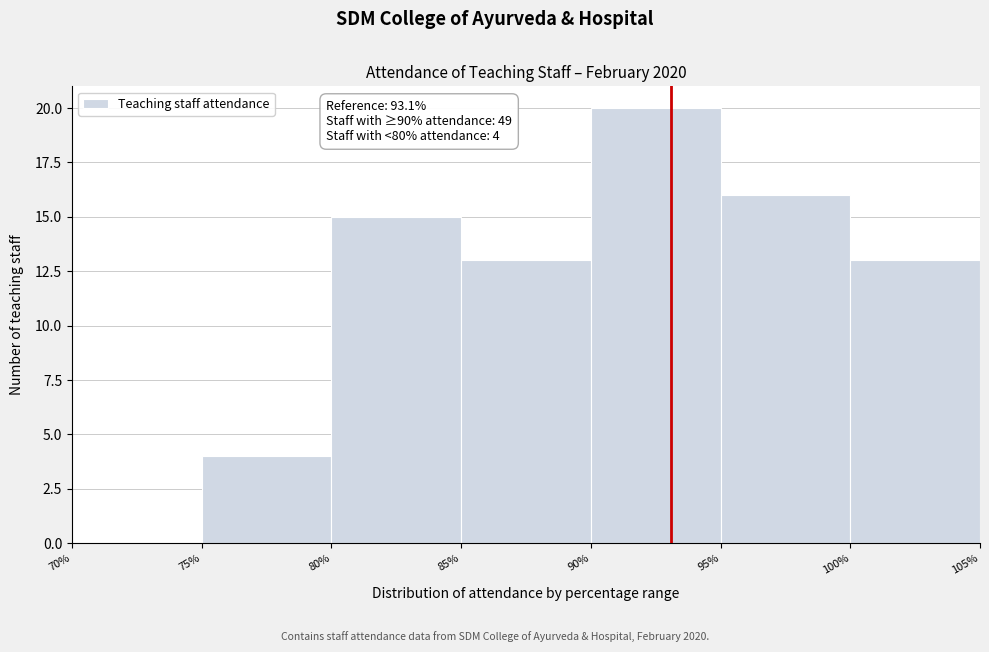

Which range on the x-axis has the tallest bar?

90% to 95%